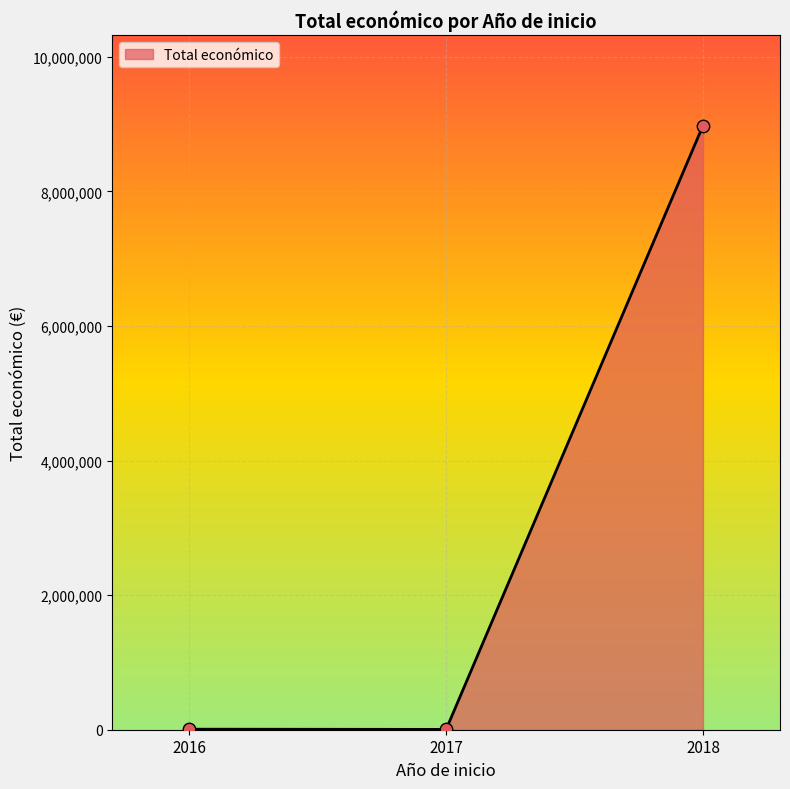

What is the greatest value displayed?

8976978